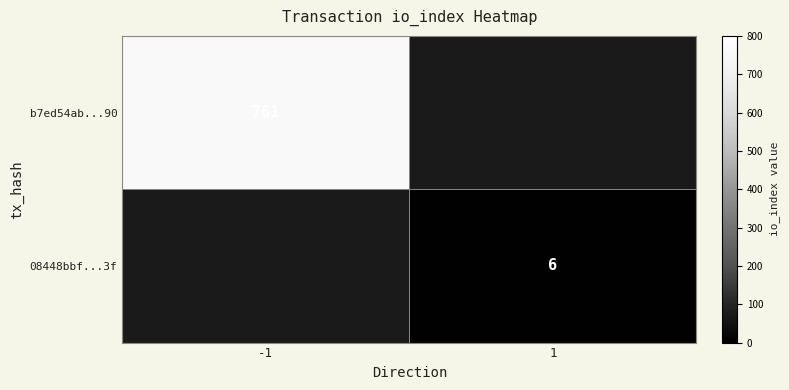

At how many categories does at least one series exceed 708?

1